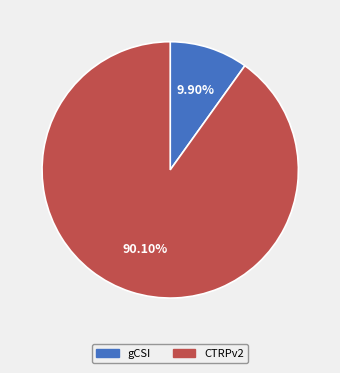

Between CTRPv2 and gCSI, which is larger?

CTRPv2